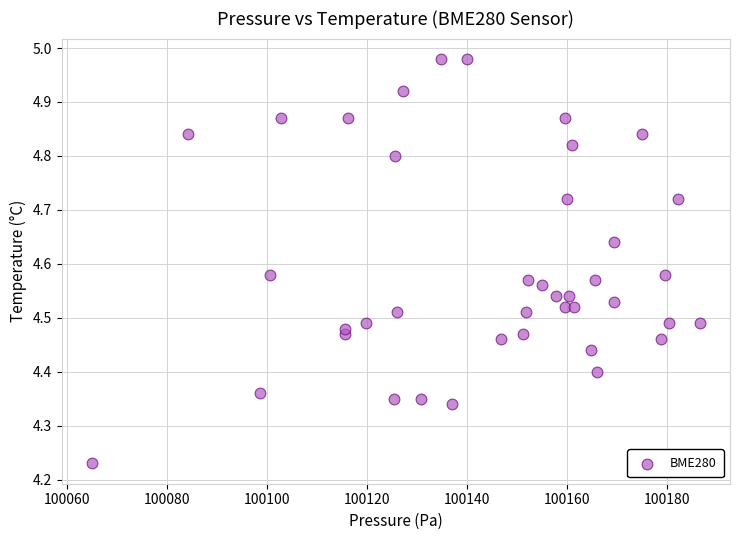

What is the range of X values (max minus min)?

121.3